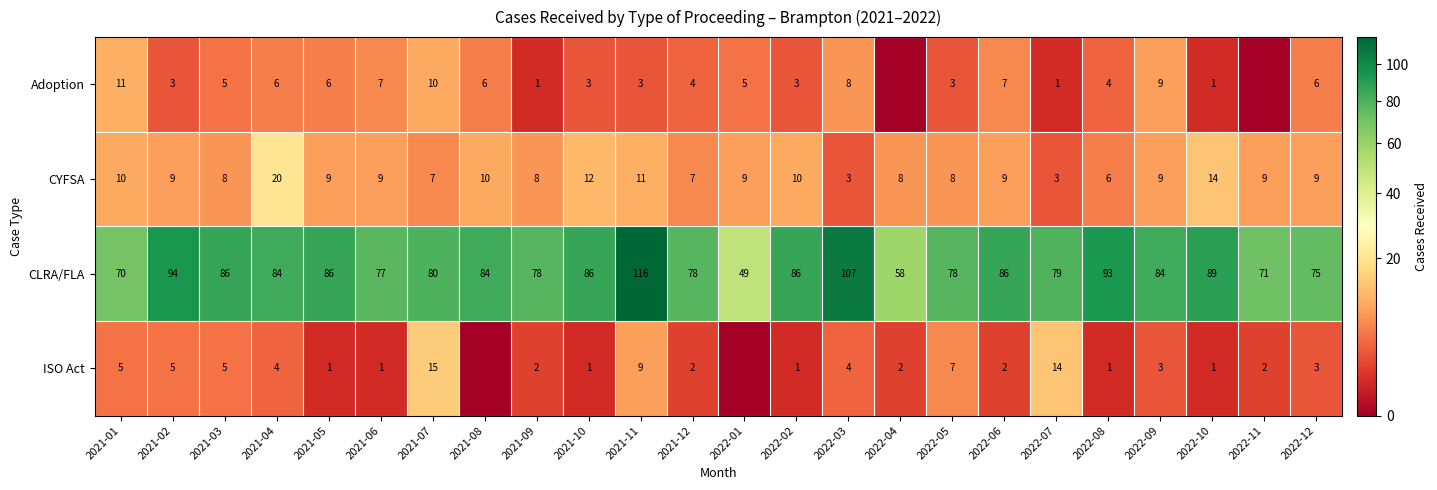

The CYFSA series shows 20 at 2021-04. True or false?

True